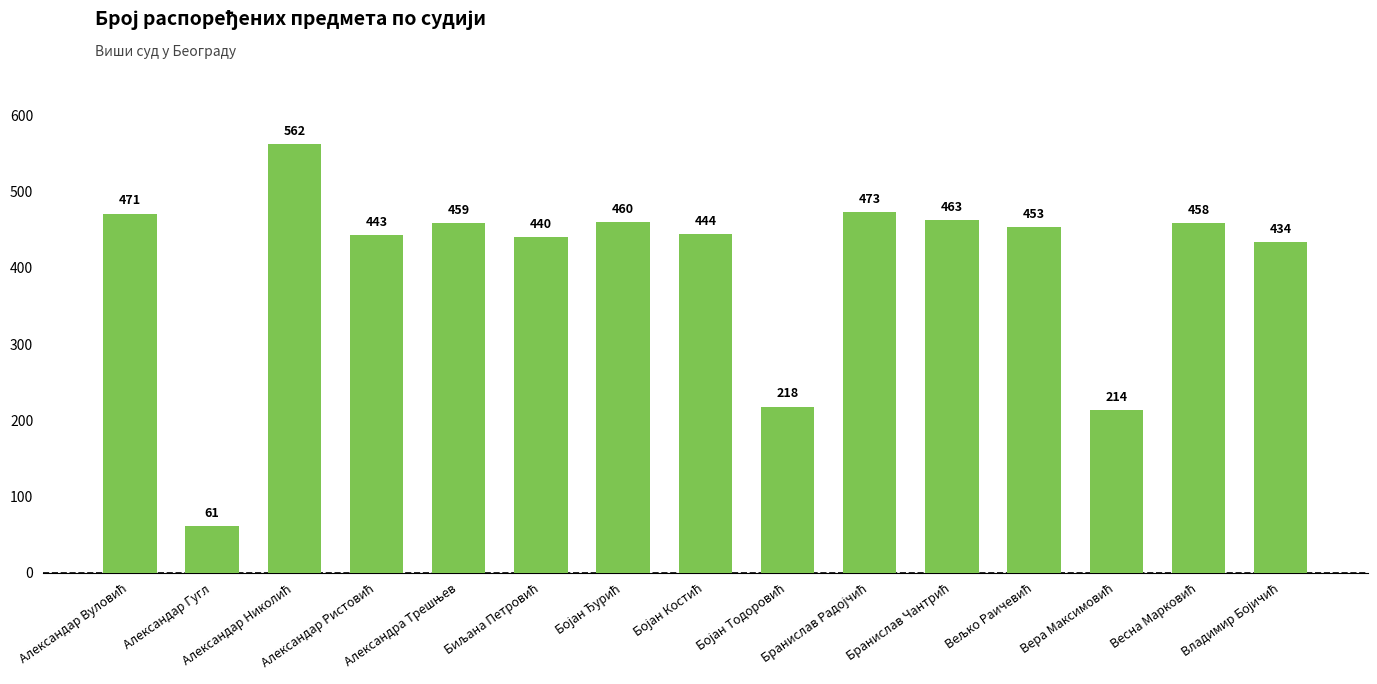

What is the value of the 12th bar from the left?

453